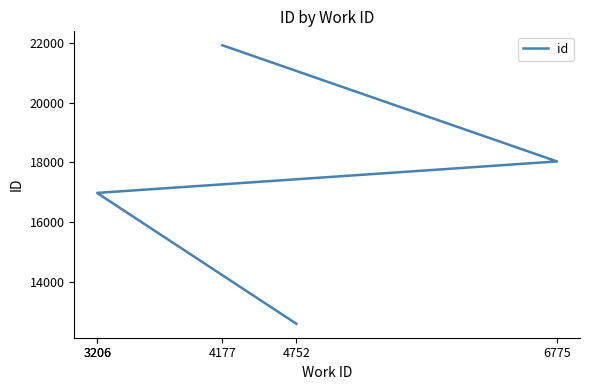

What is the sum of all values?

86499